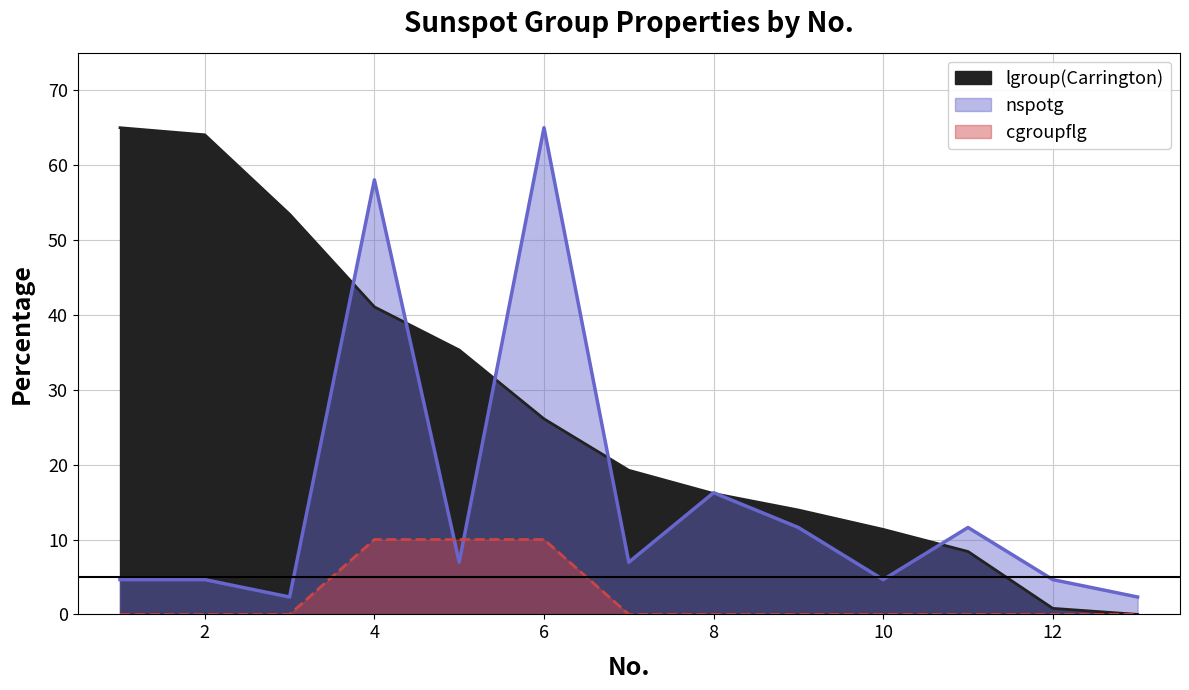

How many lines are shown in the chart?

3